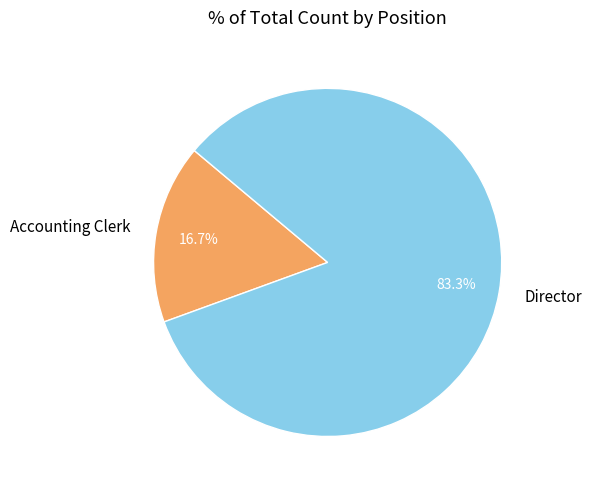

Combined, what portion of the pie is Director and Accounting Clerk?

100.0%